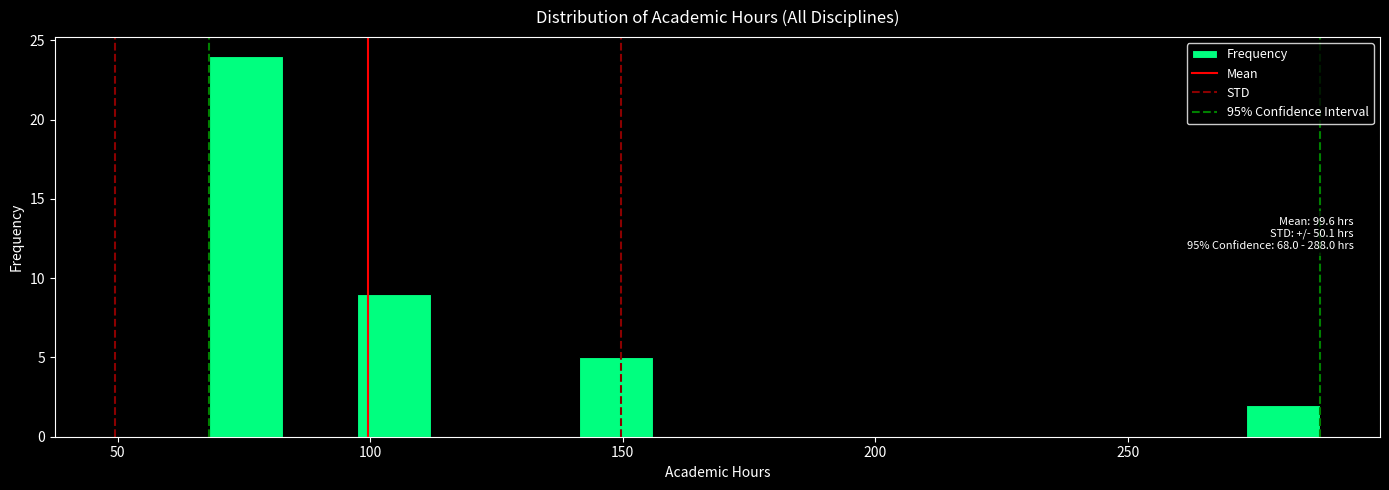

Around what value on the x-axis is the tallest bar? Give the approximate position of its centre, as read against the axis.

75